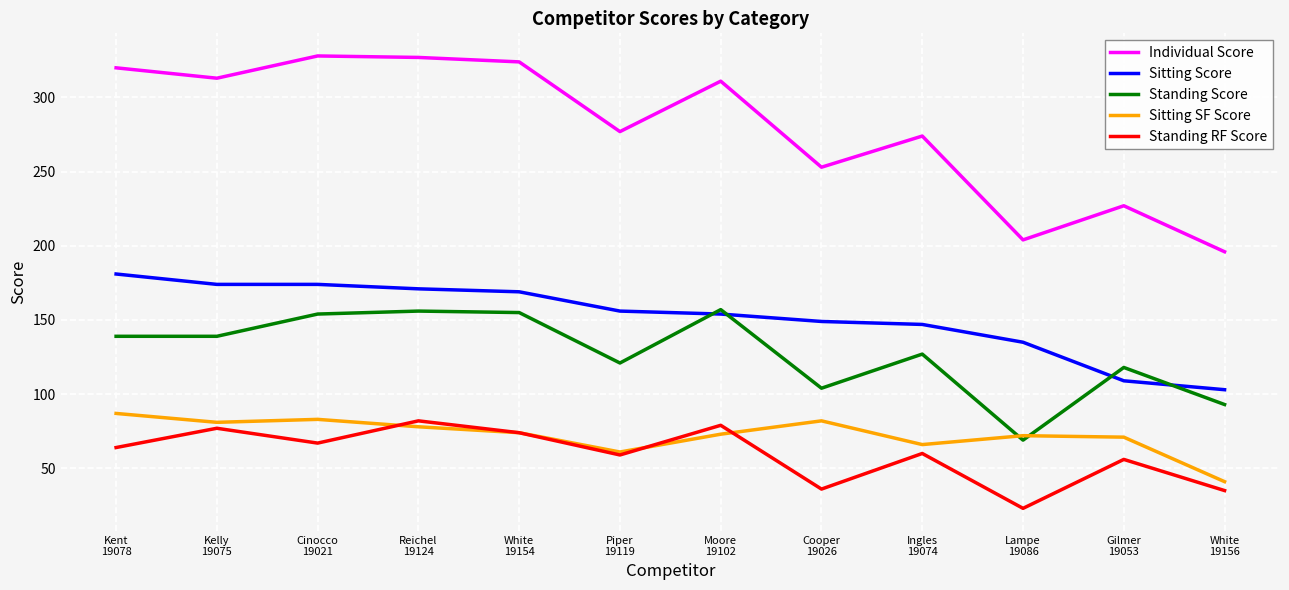

Count the number of data series in this chart.

5